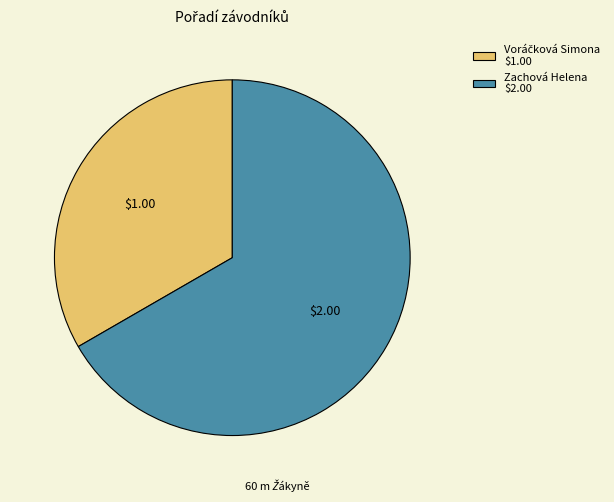

Count the number of slices in the pie.

2